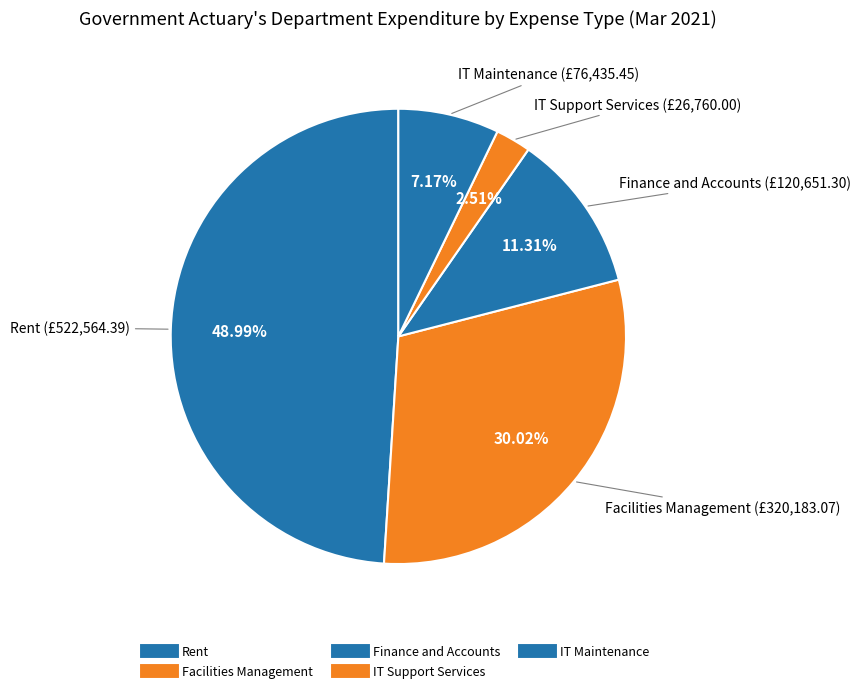

To the nearest percent, what is the combined percentage of Finance and Accounts and Rent?

60%